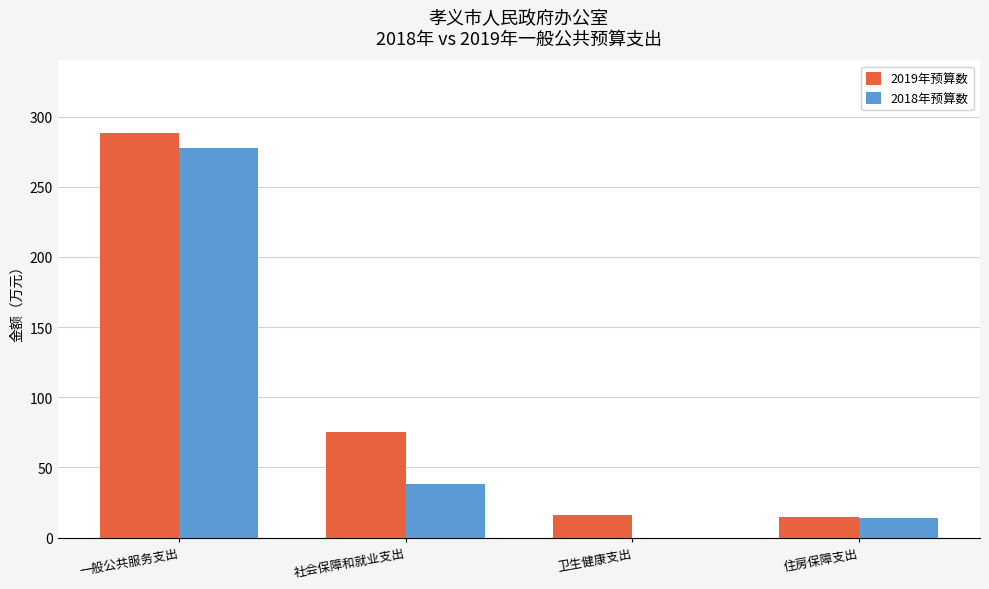

What is the total value across all series at 住房保障支出?

28.2